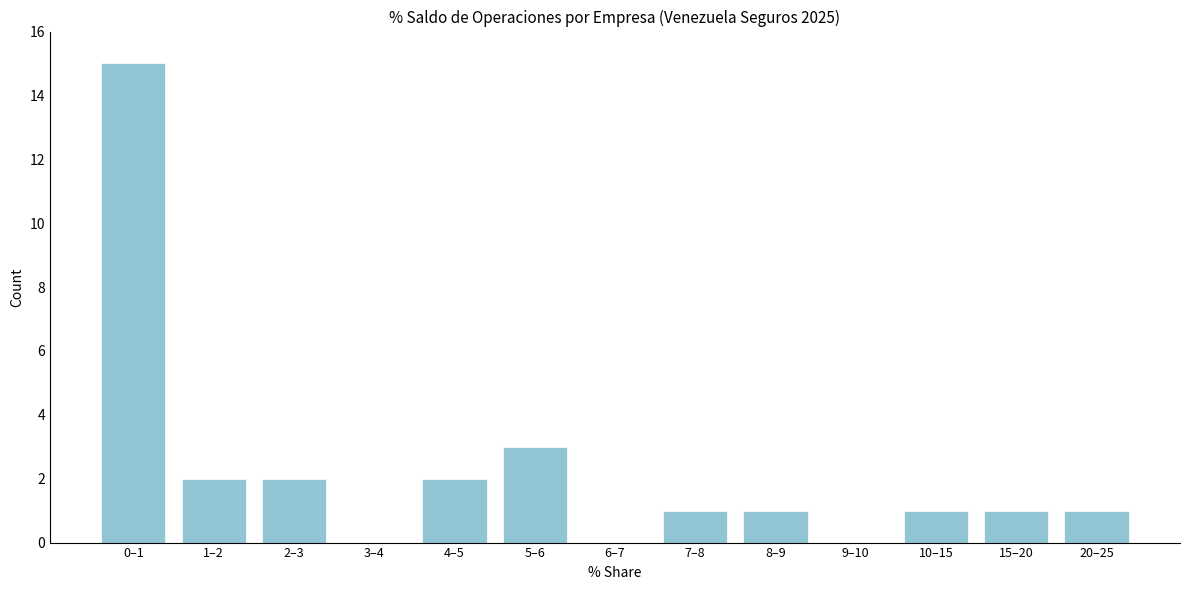

Reading left to right, transcribe all the data shown in this chart.

0–1=15	1–2=2	2–3=2	3–4=0	4–5=2	5–6=3	6–7=0	7–8=1	8–9=1	9–10=0	10–15=1	15–20=1	20–25=1